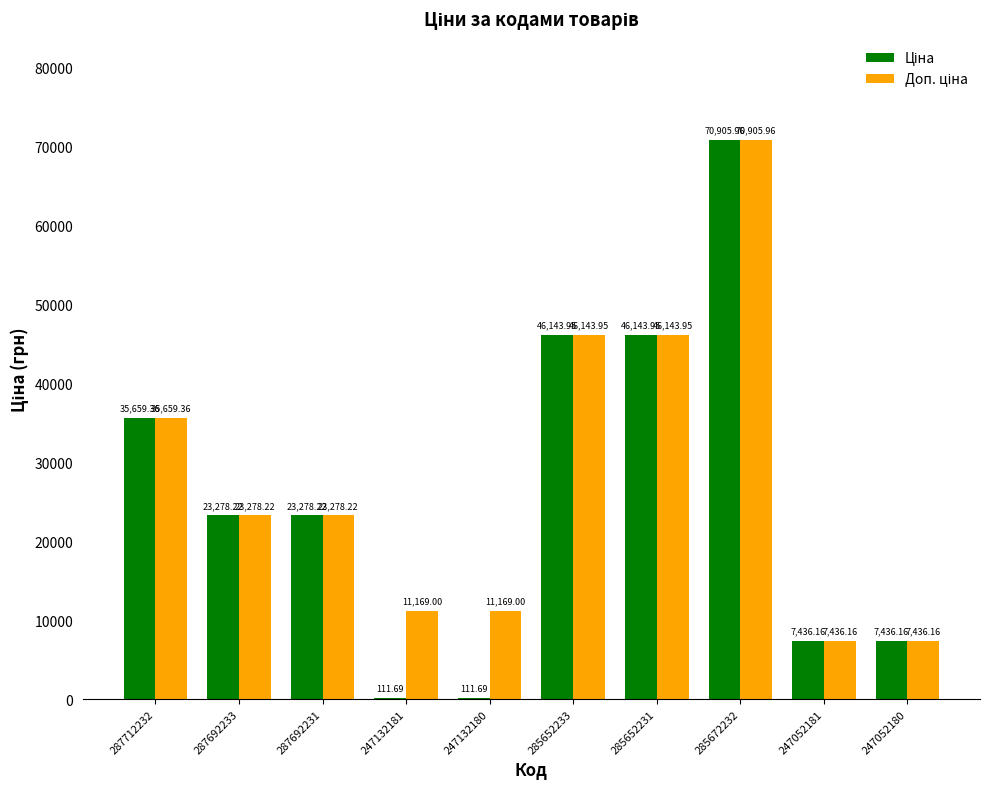

What is the total value across all series at 247132181?

11280.7